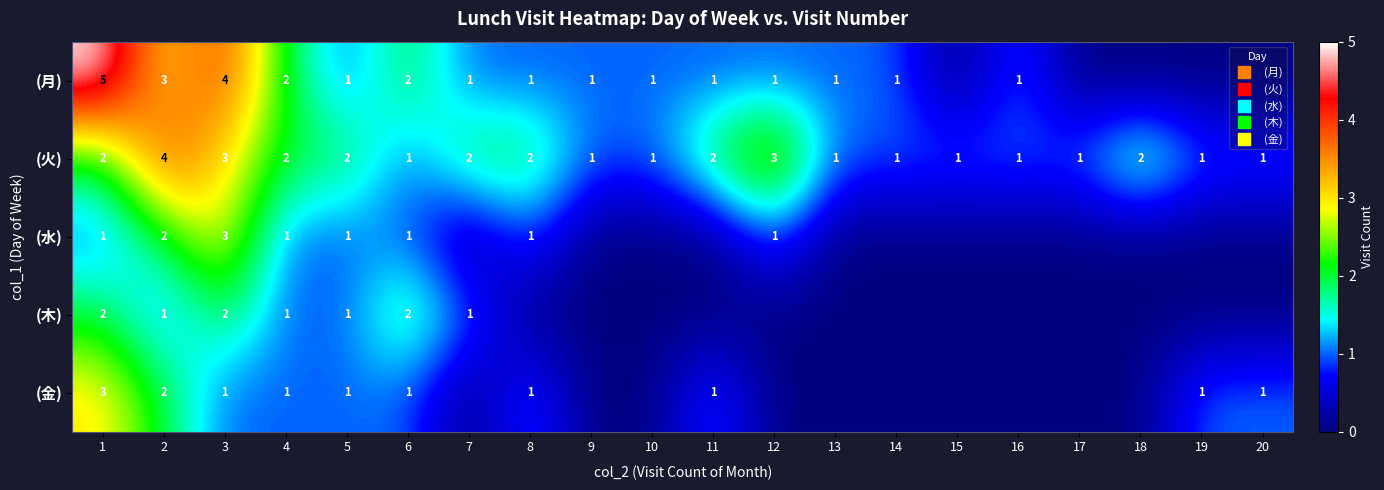

At which category is the sum across all series the highest?

1